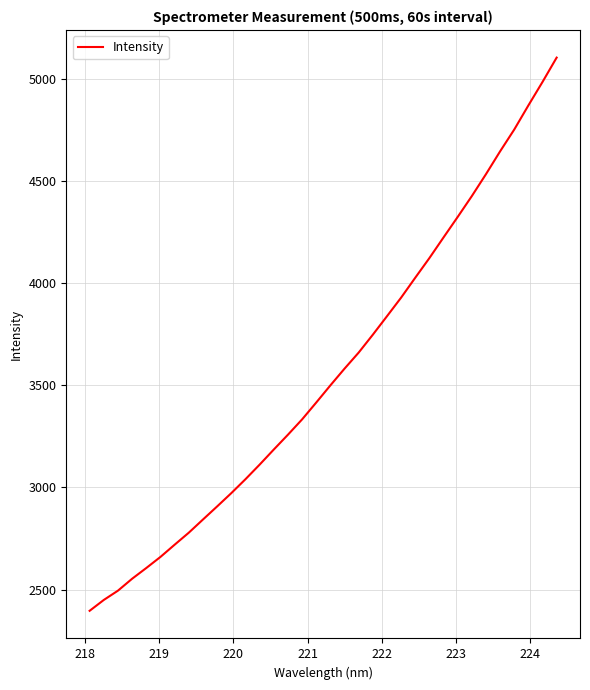

True or false: the data has more than 0 interior local peaks.

False